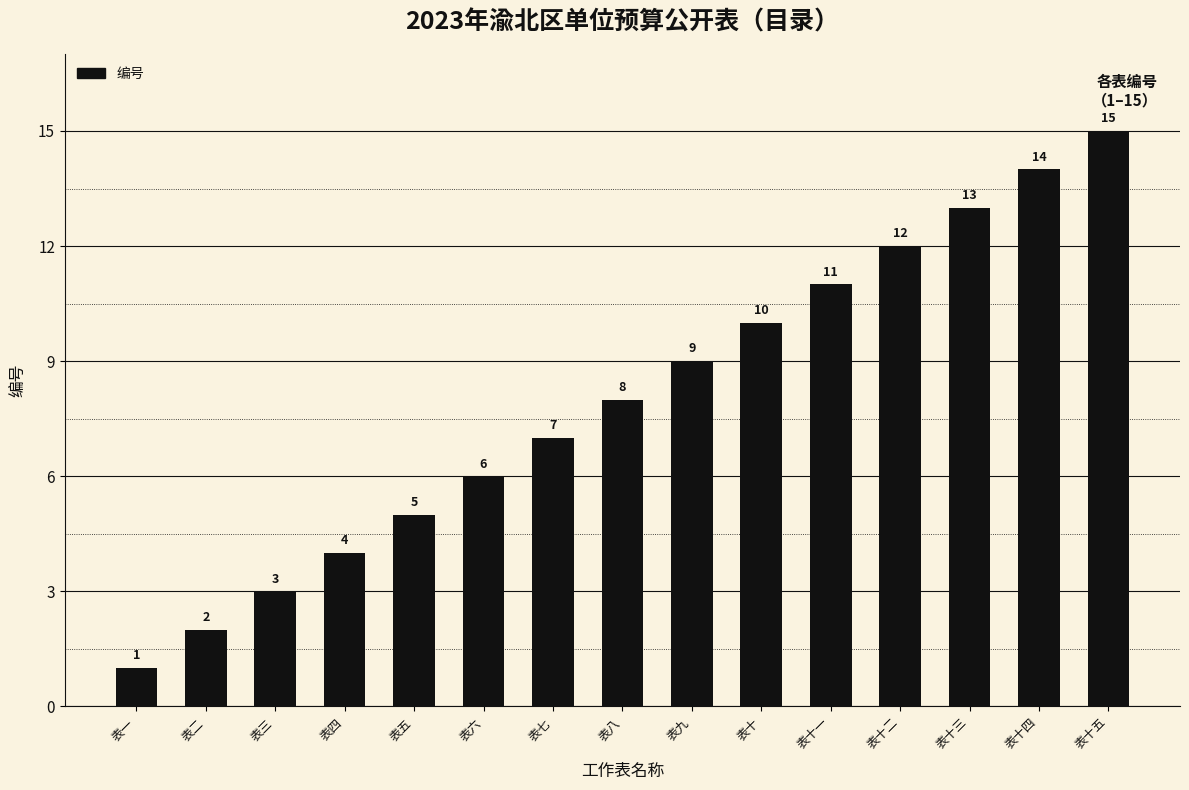

Reading left to right, extract all data points from this chart.

表一=1	表二=2	表三=3	表四=4	表五=5	表六=6	表七=7	表八=8	表九=9	表十=10	表十一=11	表十二=12	表十三=13	表十四=14	表十五=15